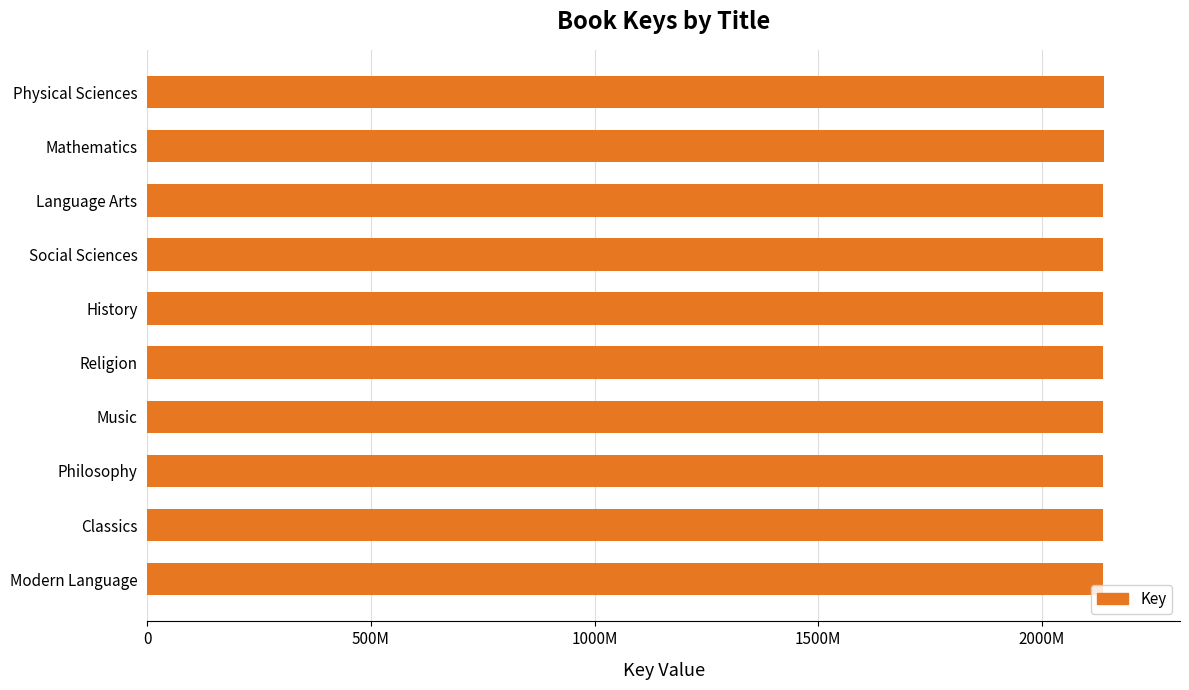

Does the chart contain any negative values?

No